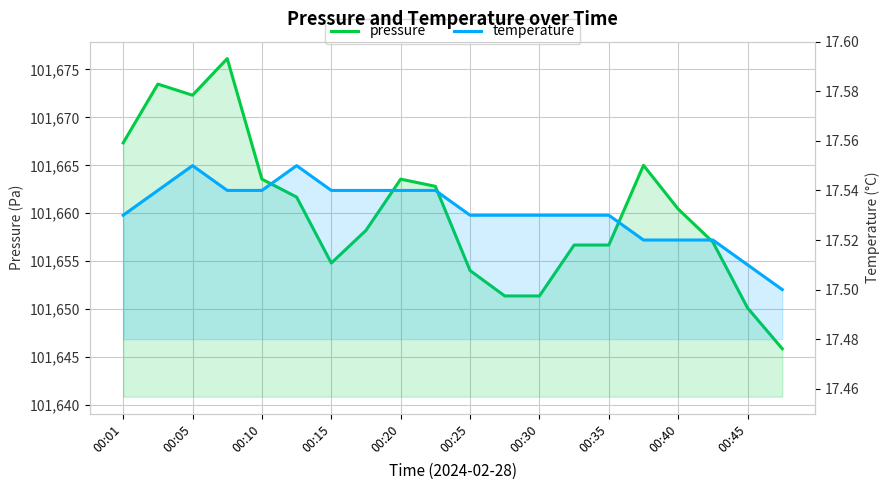

True or false: temperature and pressure cross at least once.

False